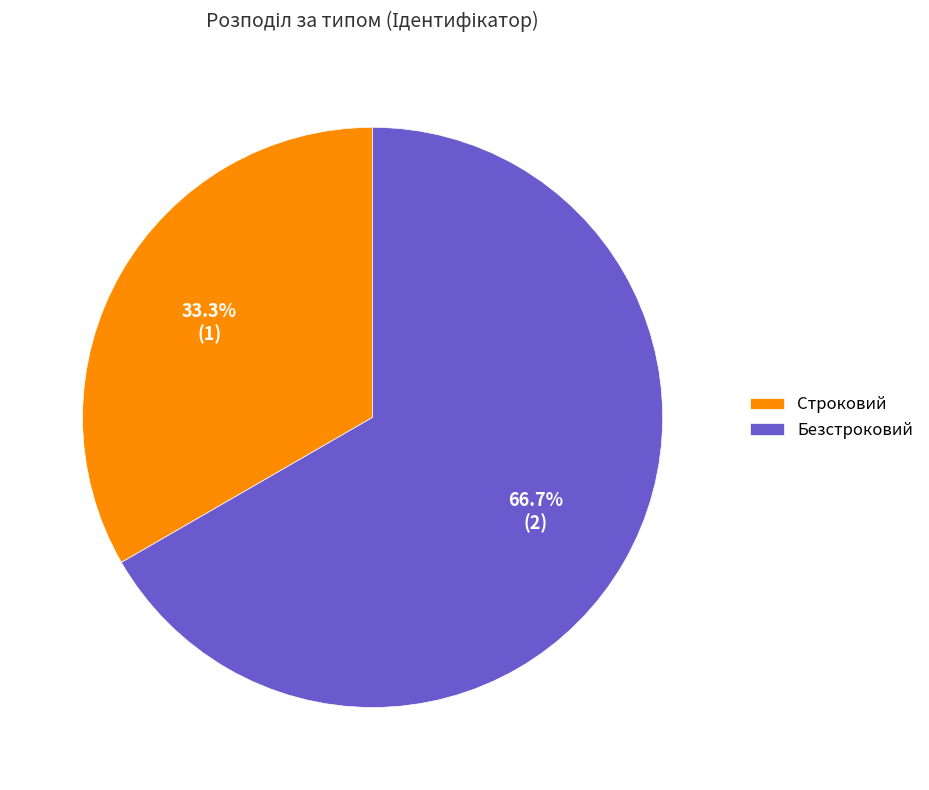

True or false: Строковий accounts for 41% of the total.

False